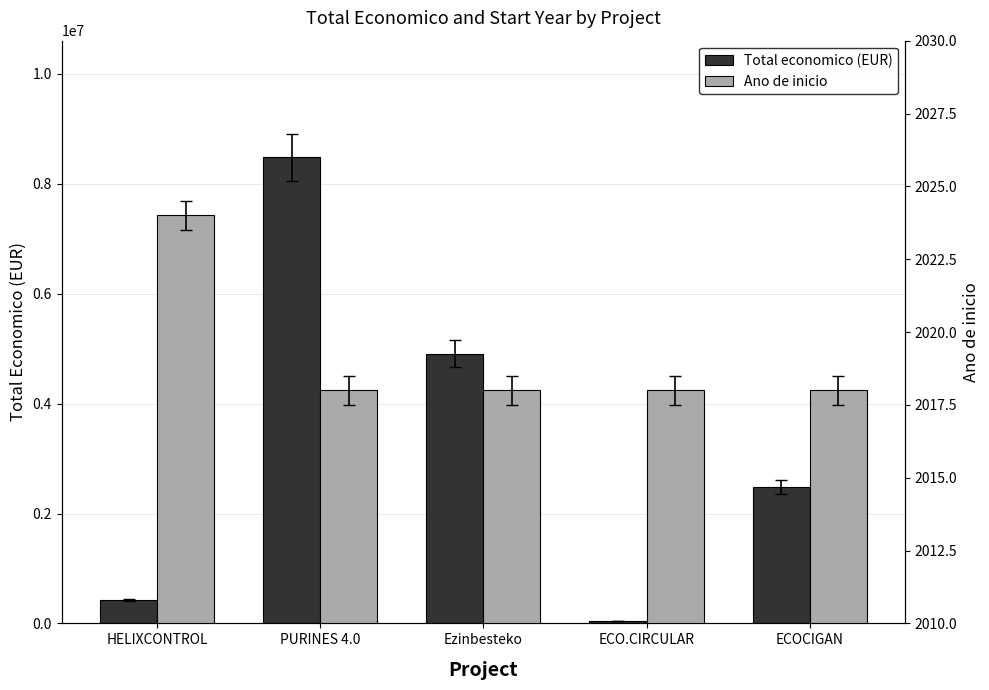

What is the maximum value shown in the chart?

8484999